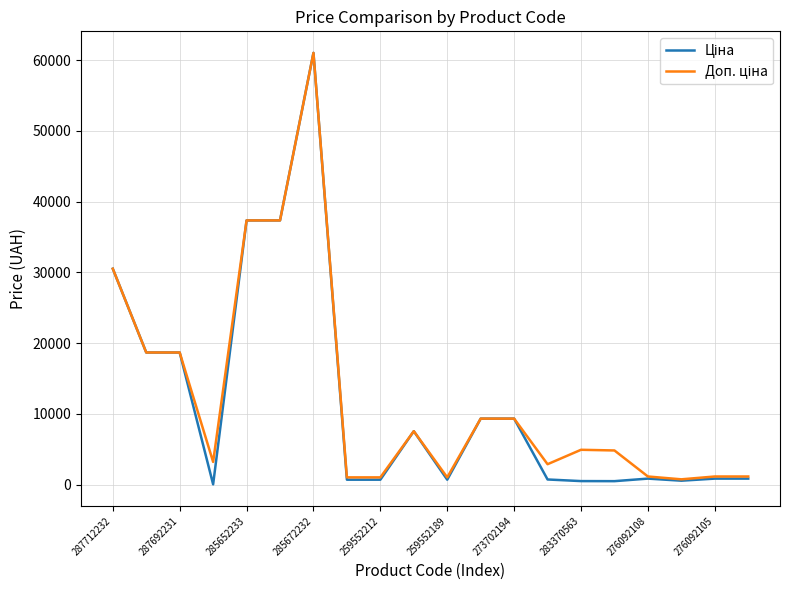

At which category is the sum across all series the highest?

285672232